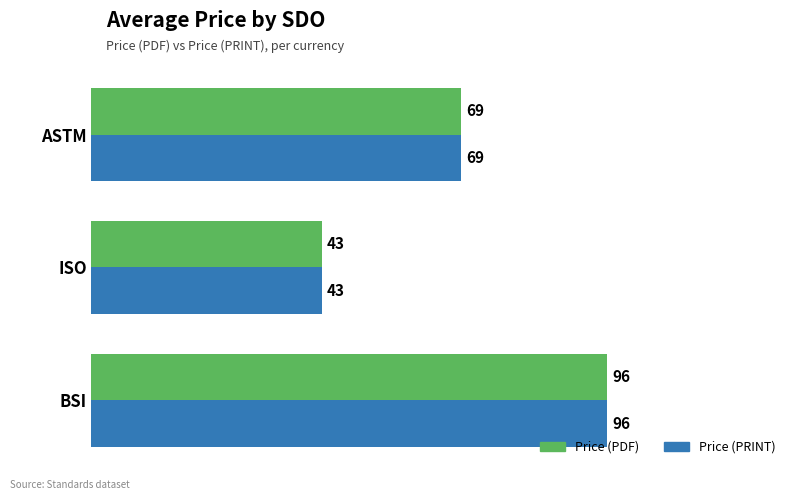

At which category is the sum across all series the highest?

BSI